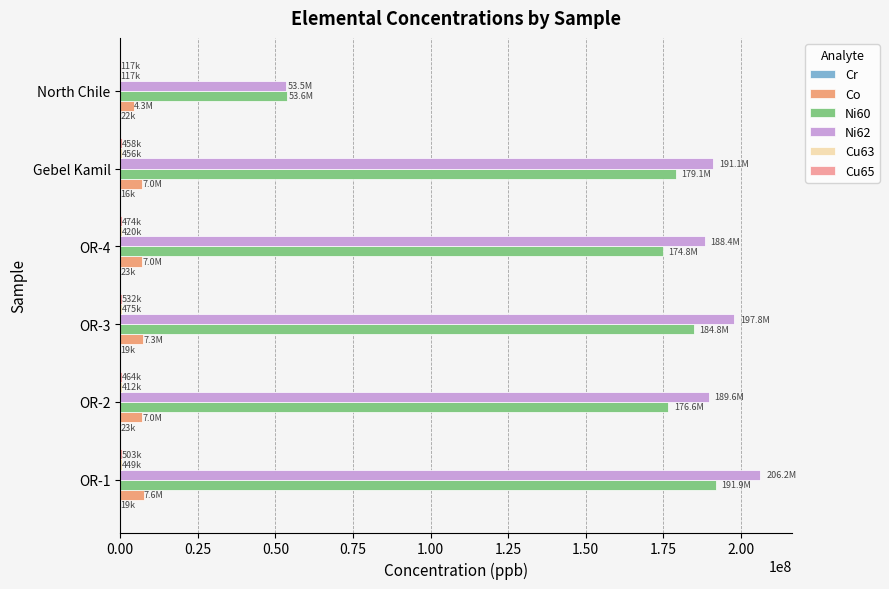

How many categories are shown in the chart?

6